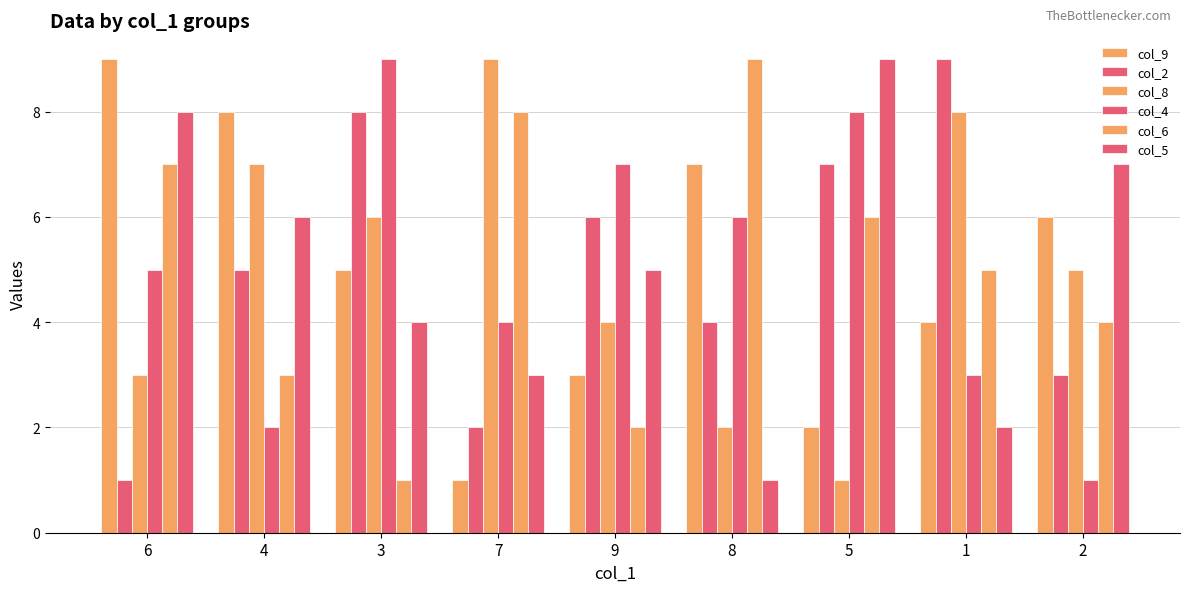

Count the number of data series in this chart.

6